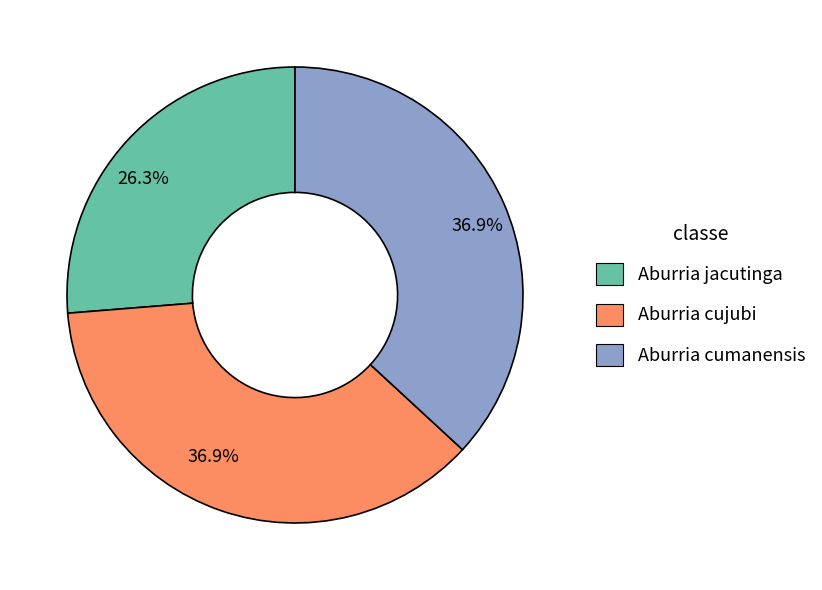

Is there any slice that represents more than half of the pie?

No